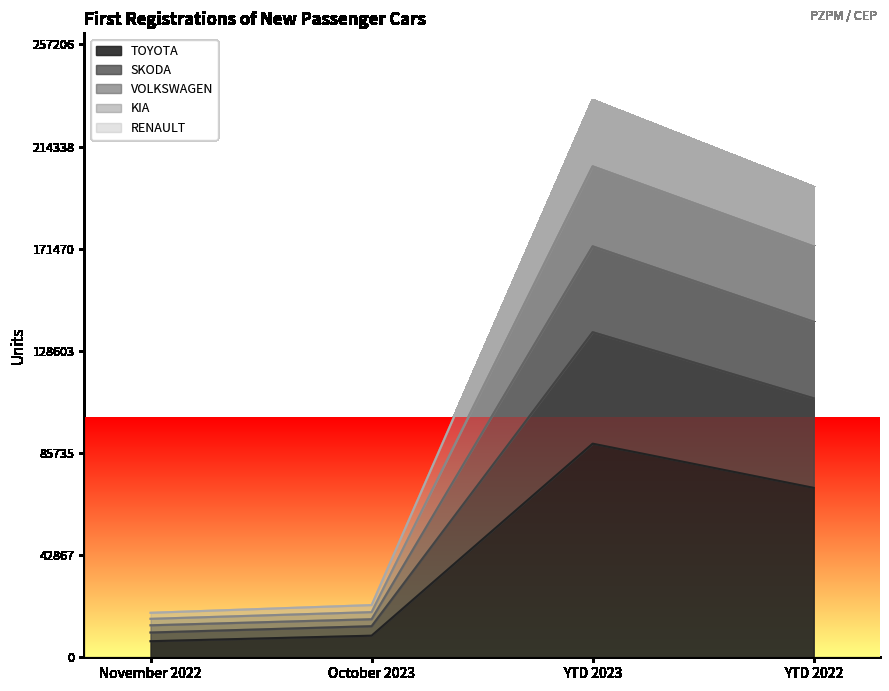

What is the spread (max minus min) of values at October 2023?

12833